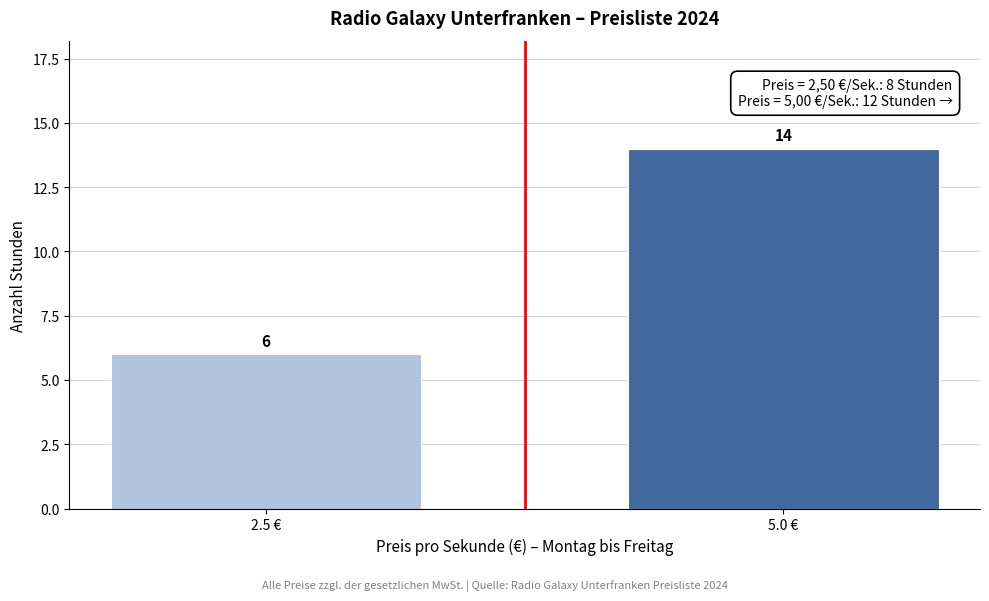

Reading left to right, transcribe all the data shown in this chart.

6	14